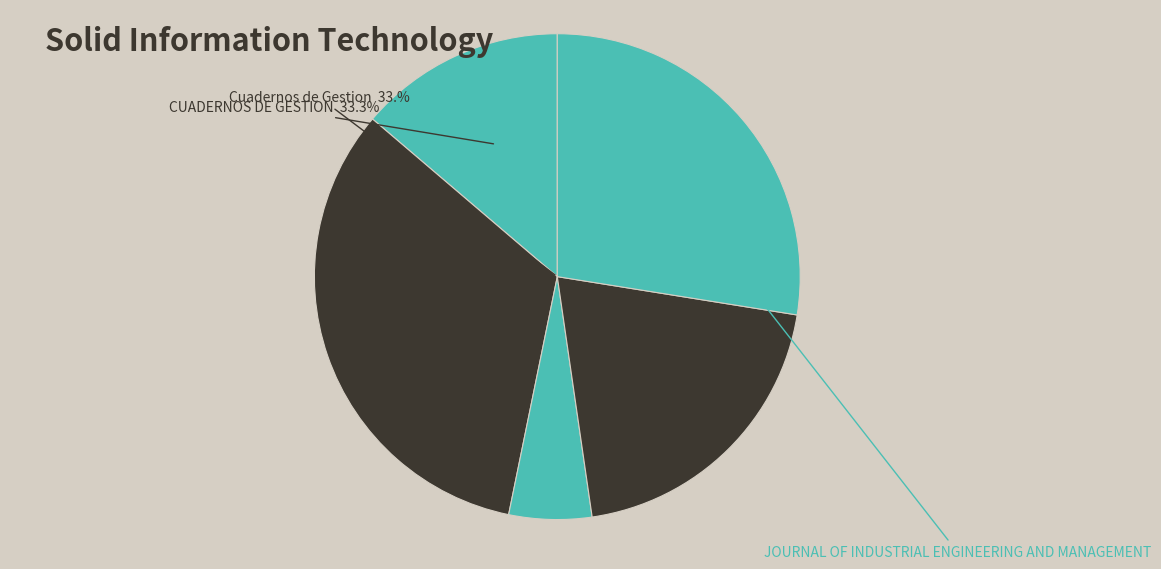

How many slices are in this pie chart?

5